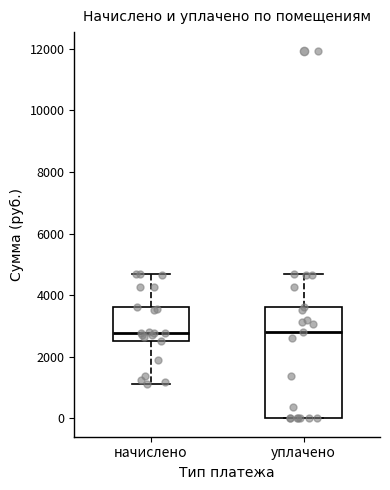

Which box is the tallest, from its lower edge to its upper edge?

уплачено